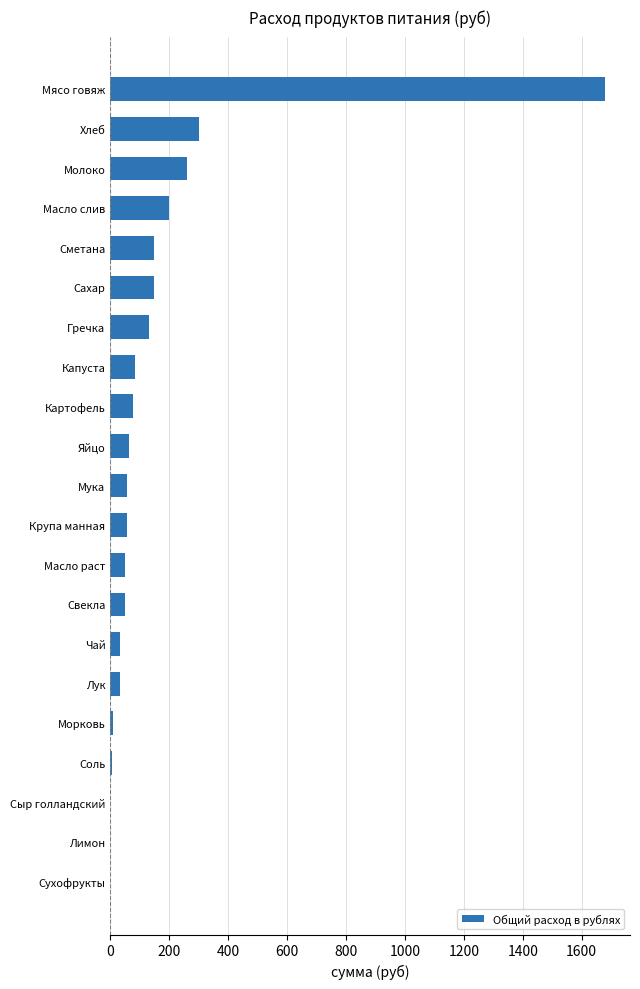

Count the number of categories in the chart.

21